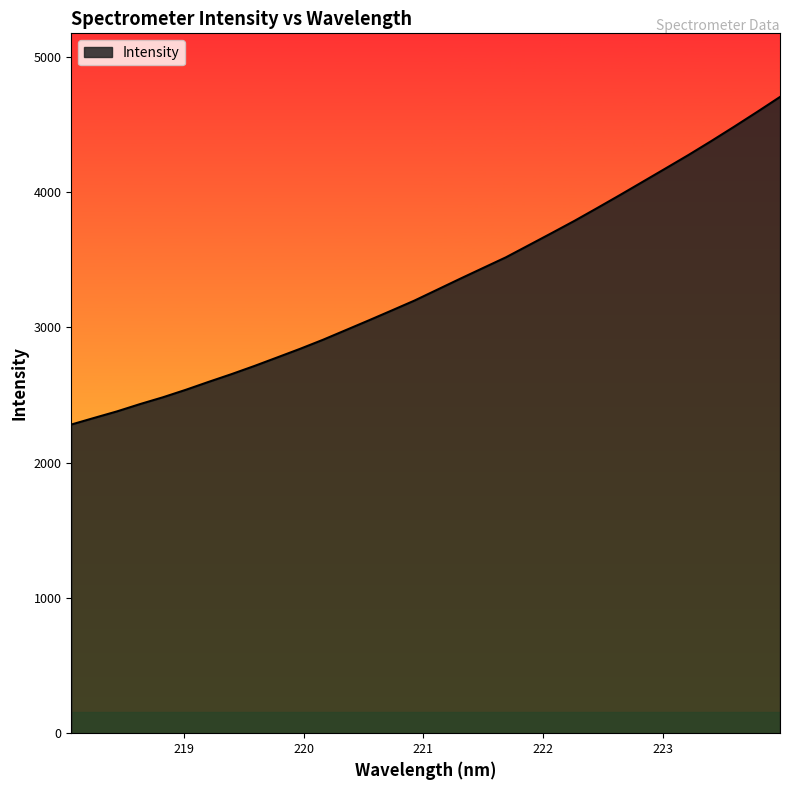

What is the difference between the maximum and minimum values?

2422.3